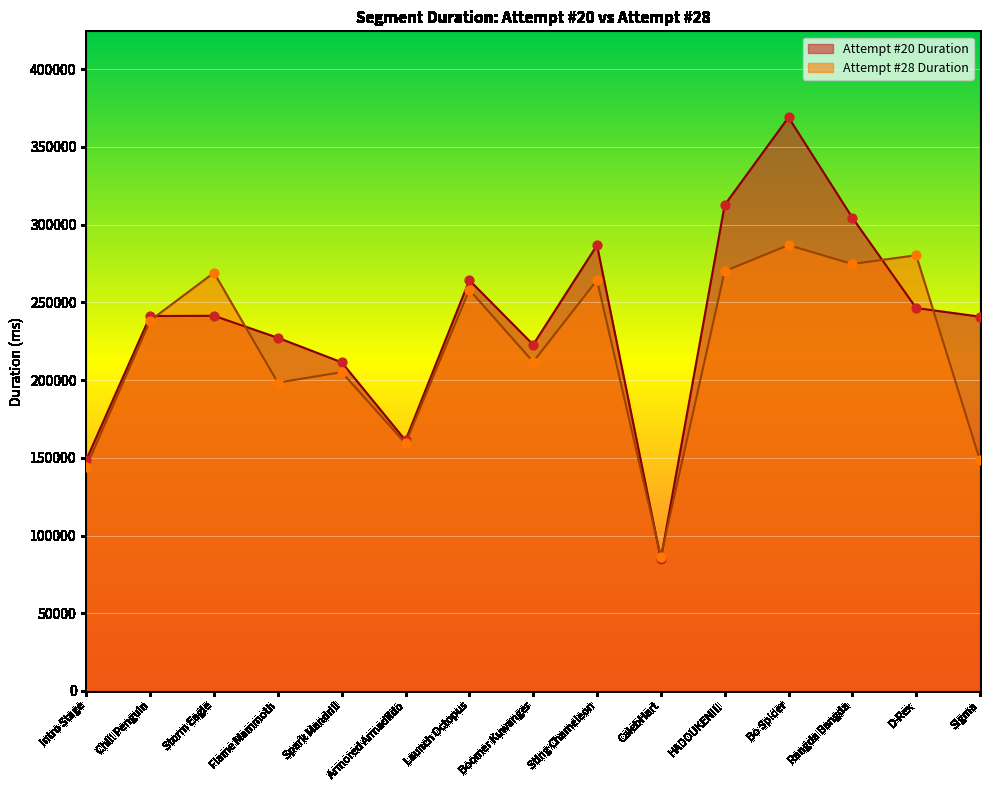

Which series reaches the minimum Y coordinate?

Attempt #20 Duration